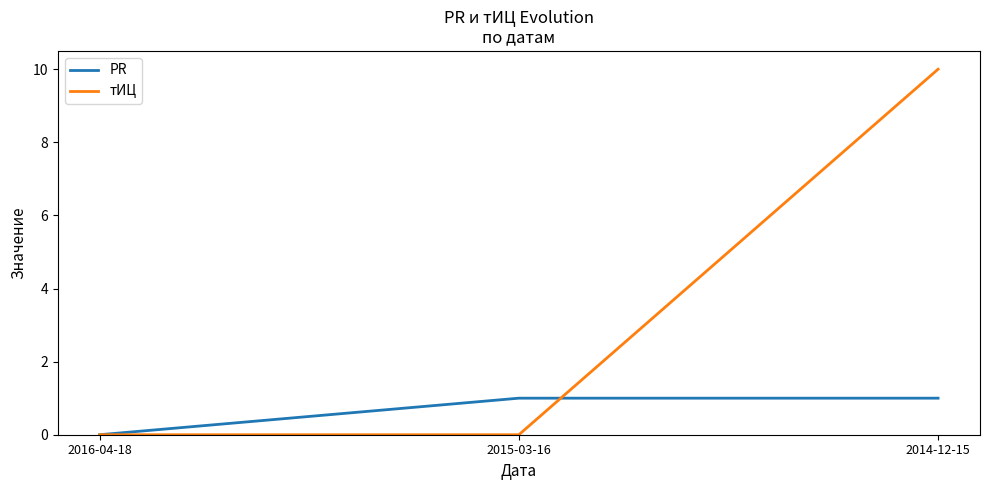

True or false: PR has a value of 1 at 2015-03-16.

True